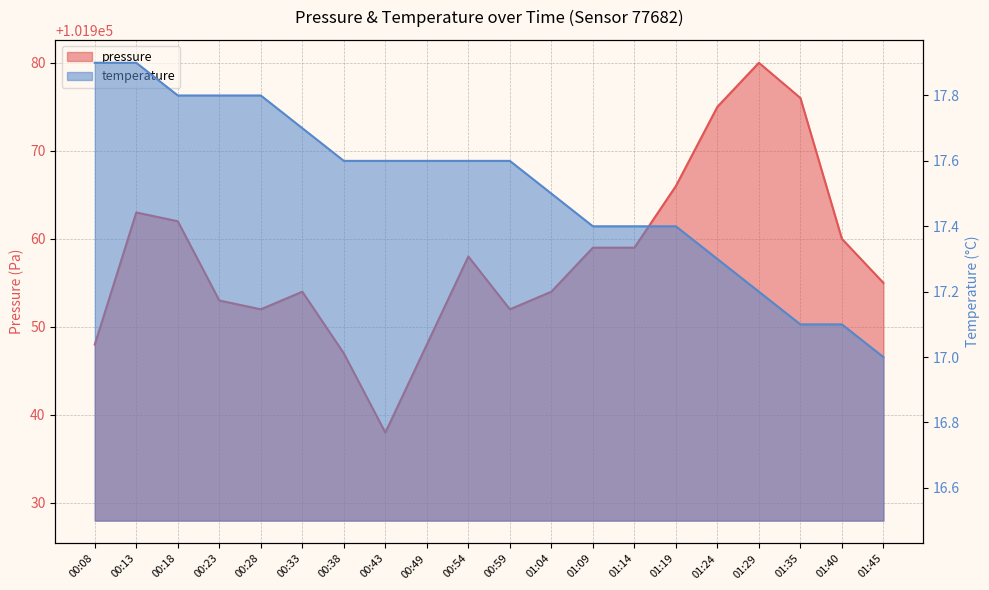

True or false: temperature and pressure intersect in this chart.

False